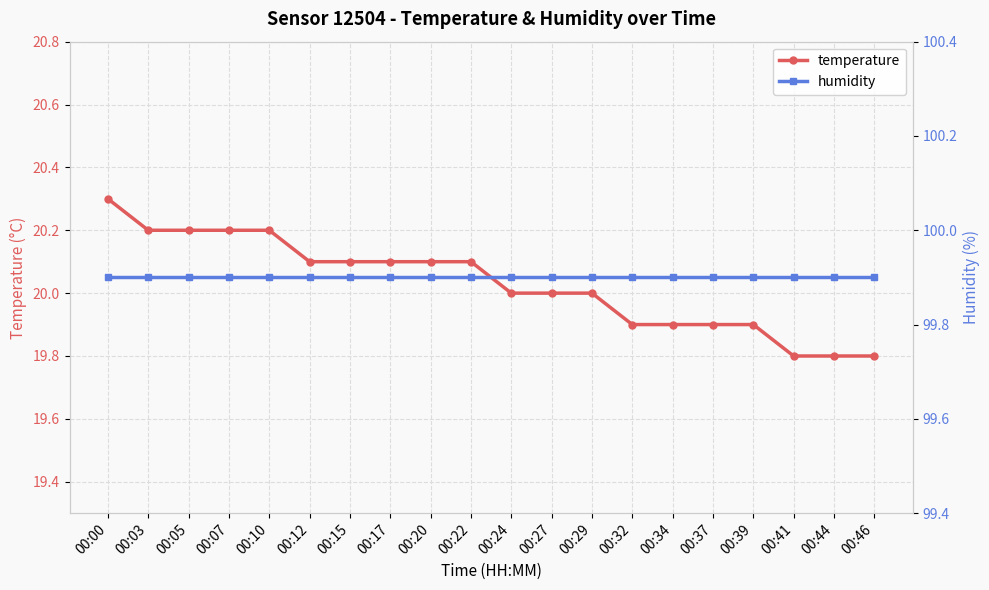

What is the minimum value shown in the chart?

19.8